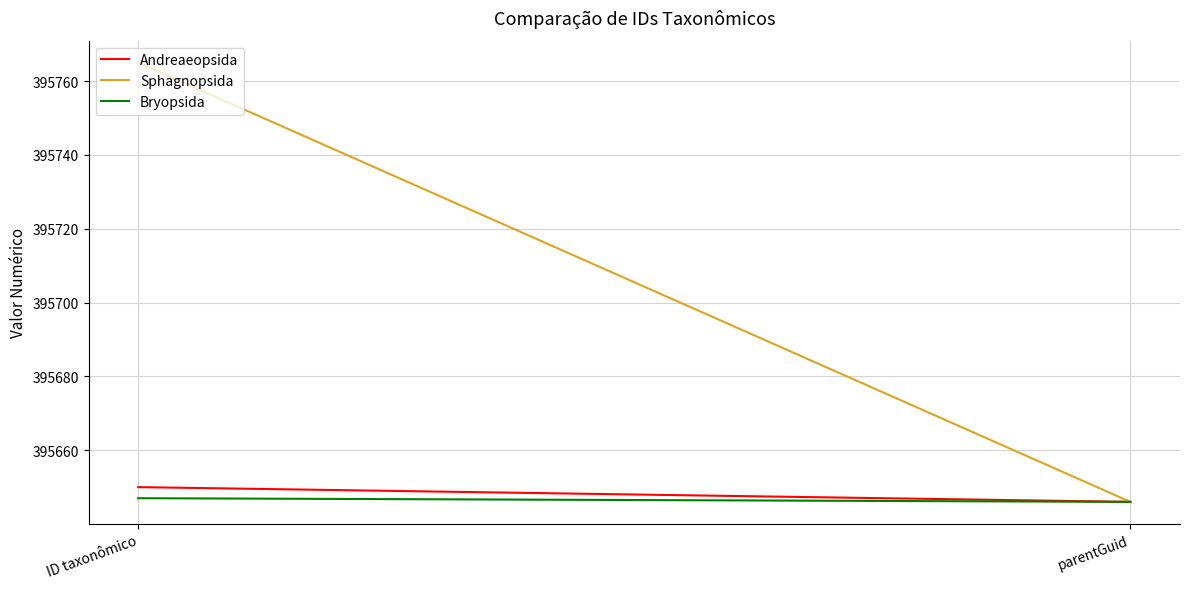

Which has a higher value, parentGuid or ID taxonômico?

ID taxonômico